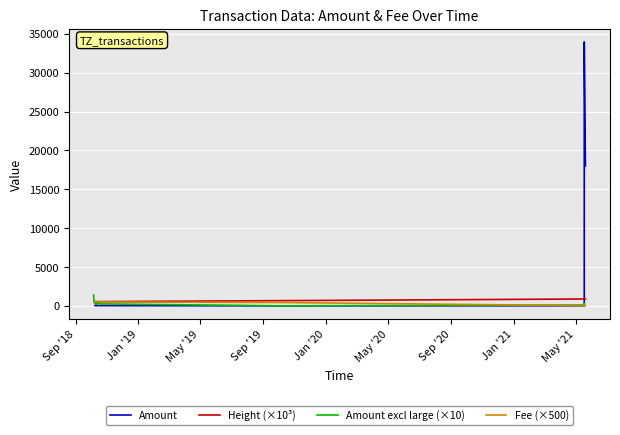

List the series in order of their peak value, highest first.

Amount, Amount excl large (×10), Height (×10³), Fee (×500)